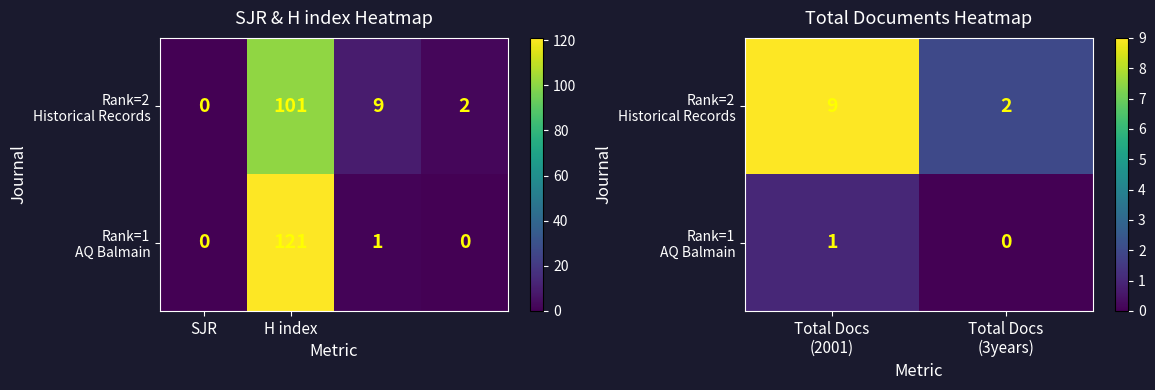

At how many categories does at least one series exceed 8?

1